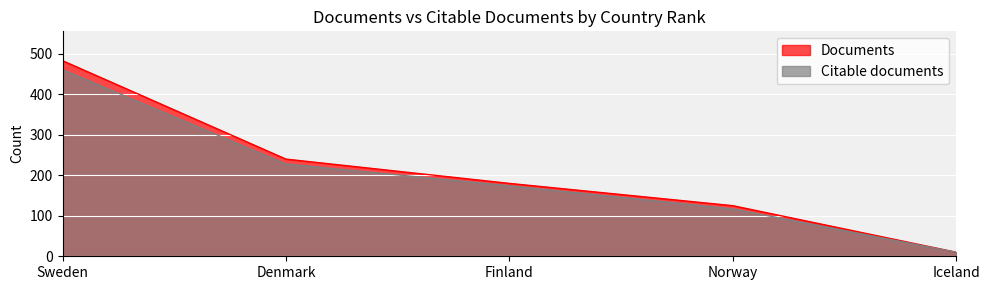

Which series has the largest total across all categories?

Documents